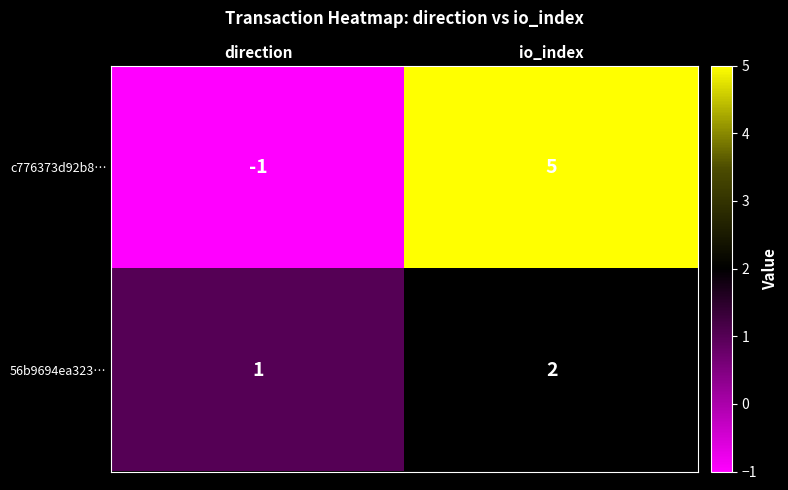

At direction, list the series in order from largest to smallest.

56b9694ea323…, c776373d92b8…